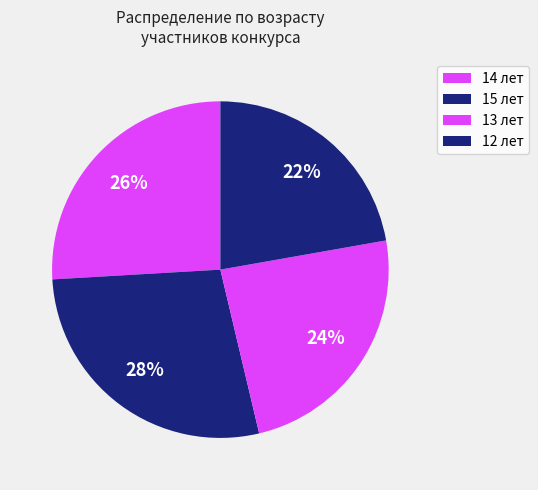

How many slices are in this pie chart?

4